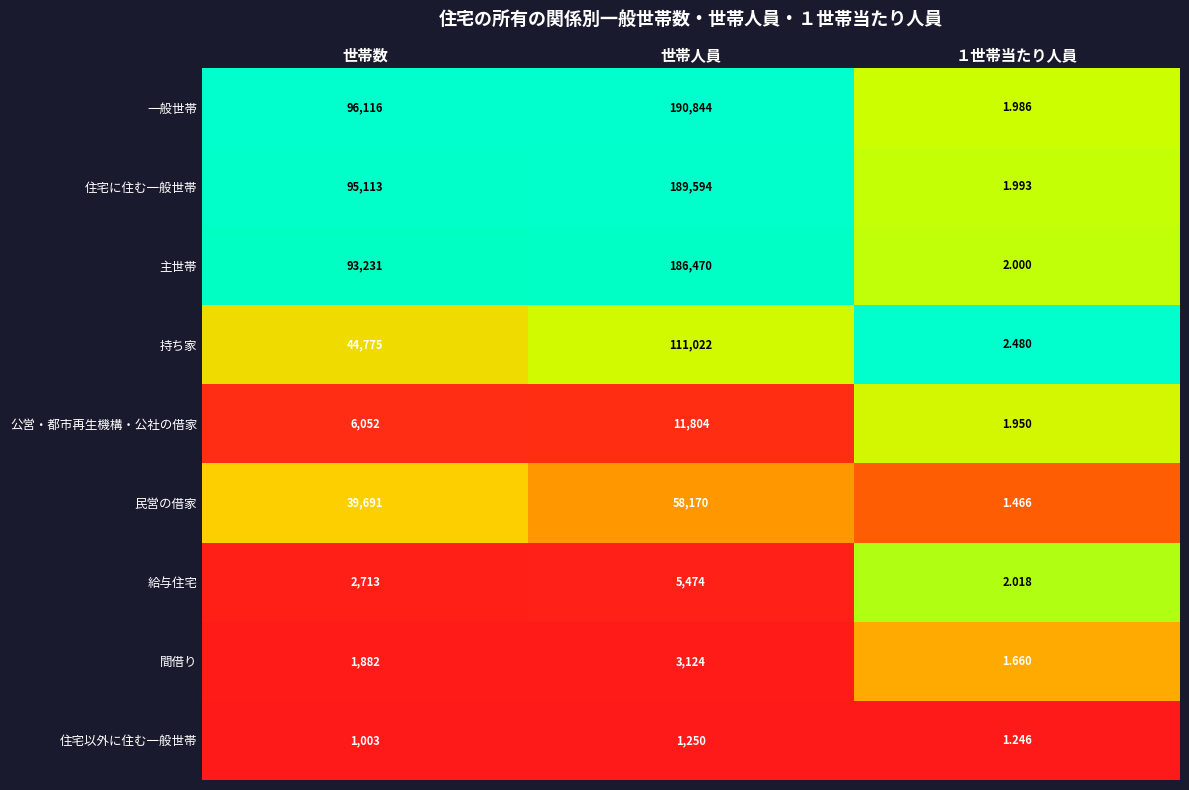

Is the value of 持ち家 at 世帯数 greater than the value of 公営・都市再生機構・公社の借家 at 世帯人員?

Yes